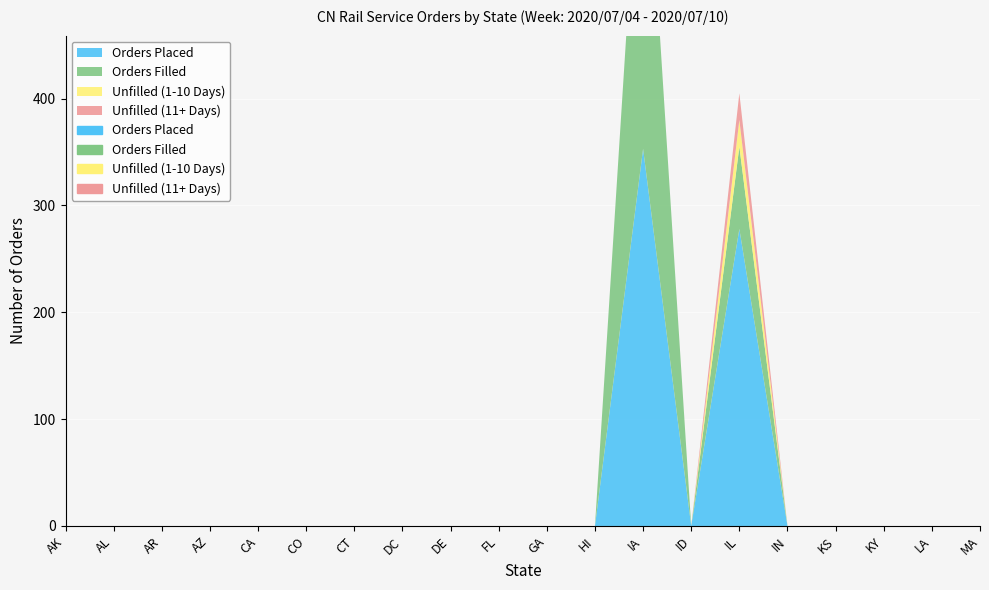

What is the maximum value for Unfilled (11+ Days)?

25